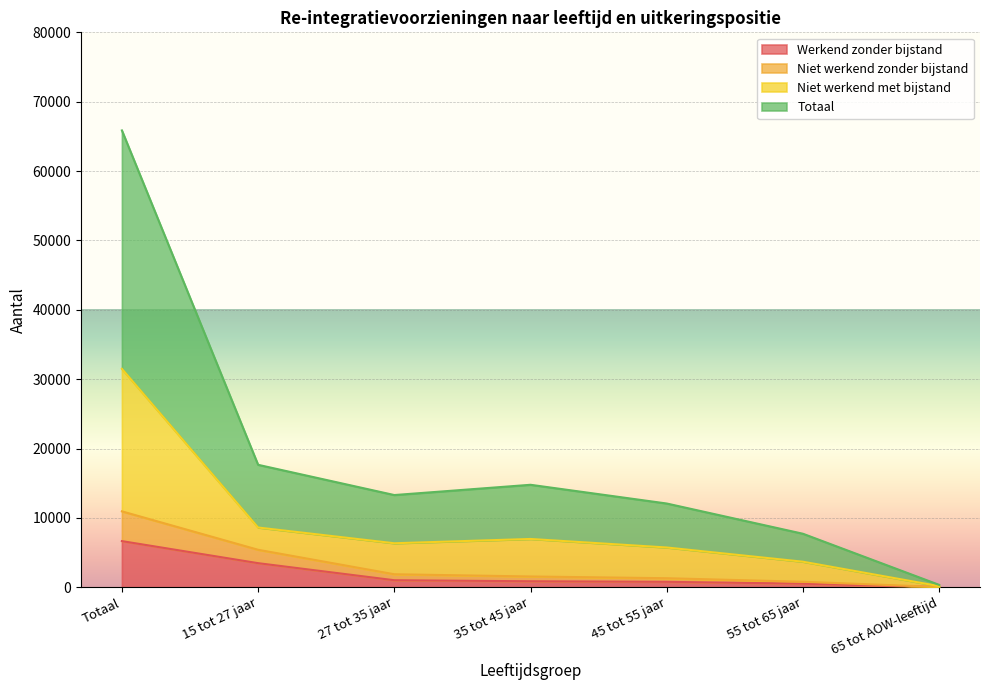

How many data points does each series have?

7